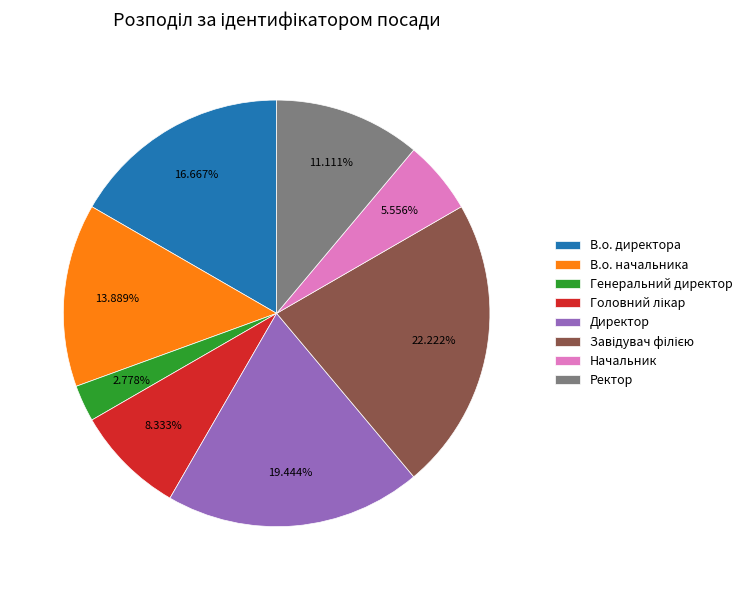

What is the ratio of the value at Начальник to the value at В.о. начальника?

0.4